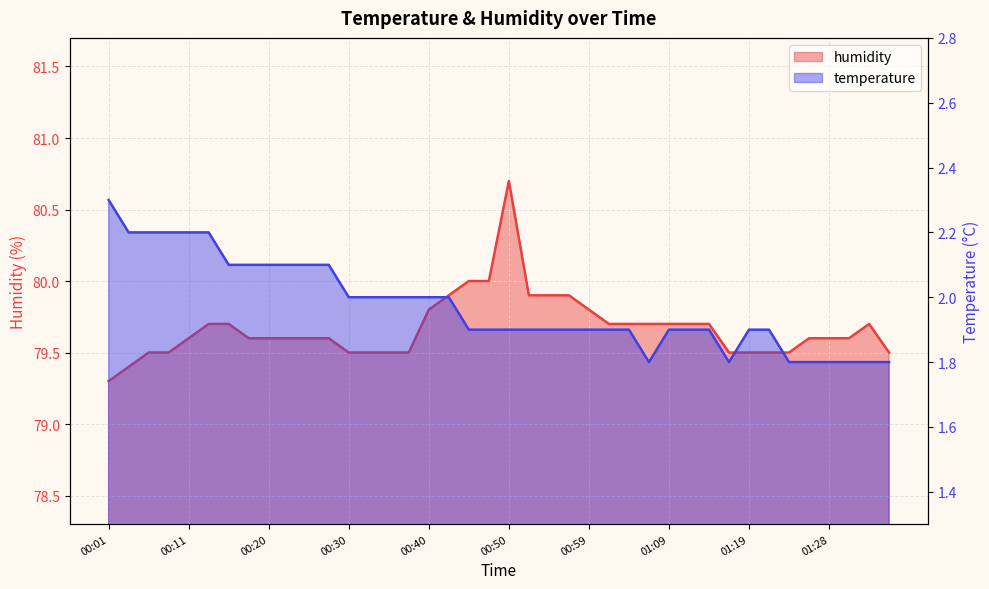

How many lines are shown in the chart?

2